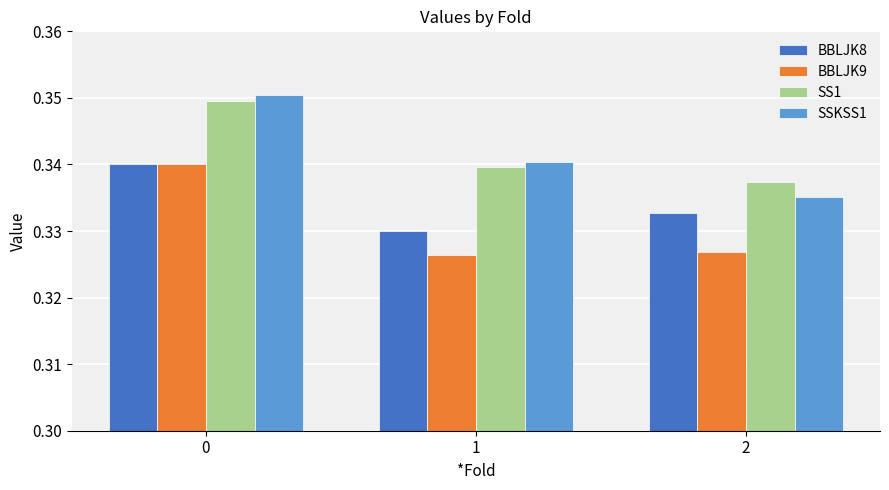

At how many categories does at least one series exceed 0?

3